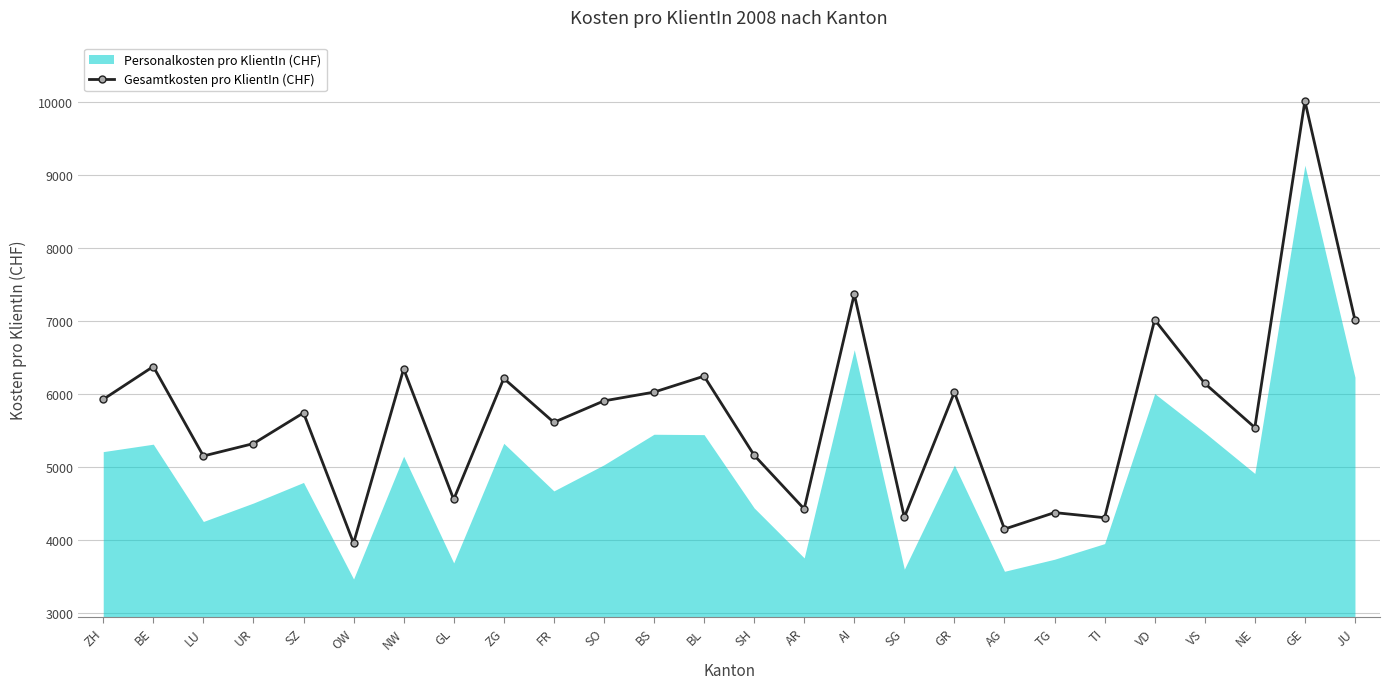

Where does the data first go above 5905?

ZH